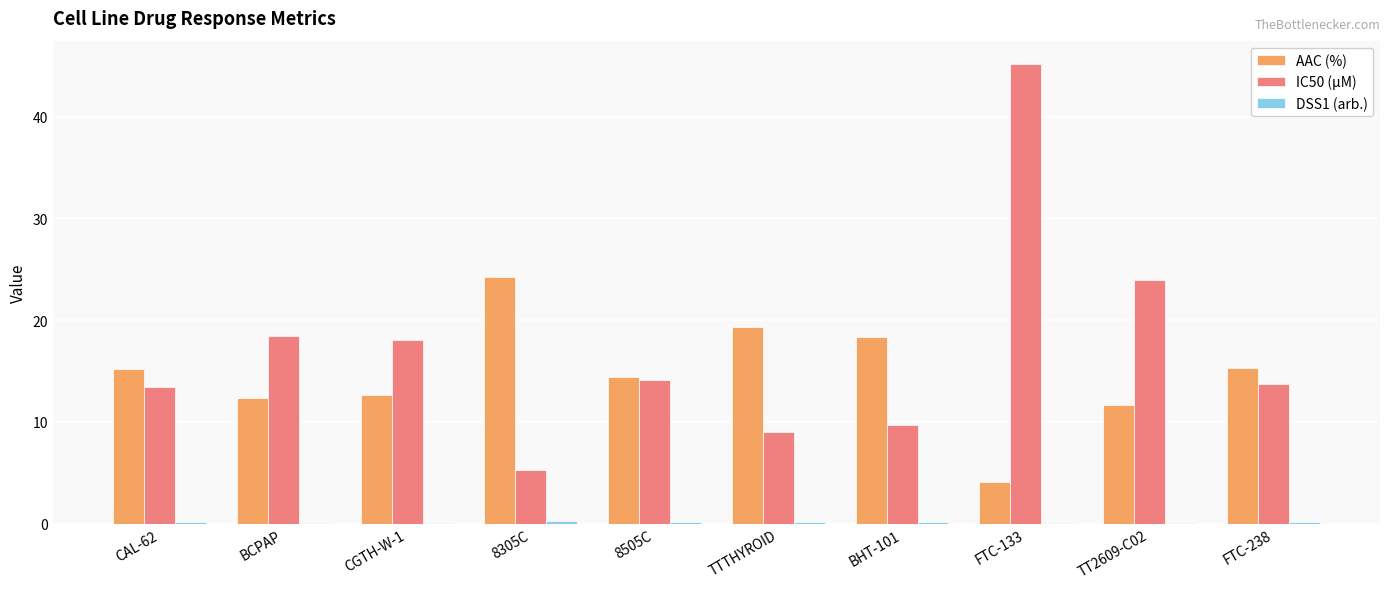

Does the chart contain stacked bars?

No